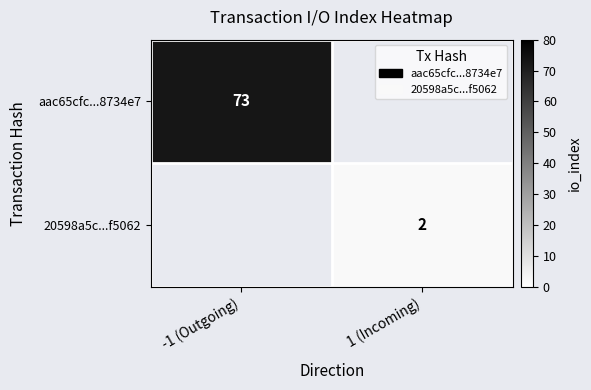

The 20598a5c...f5062 series shows 2 at 1 (Incoming). True or false?

True